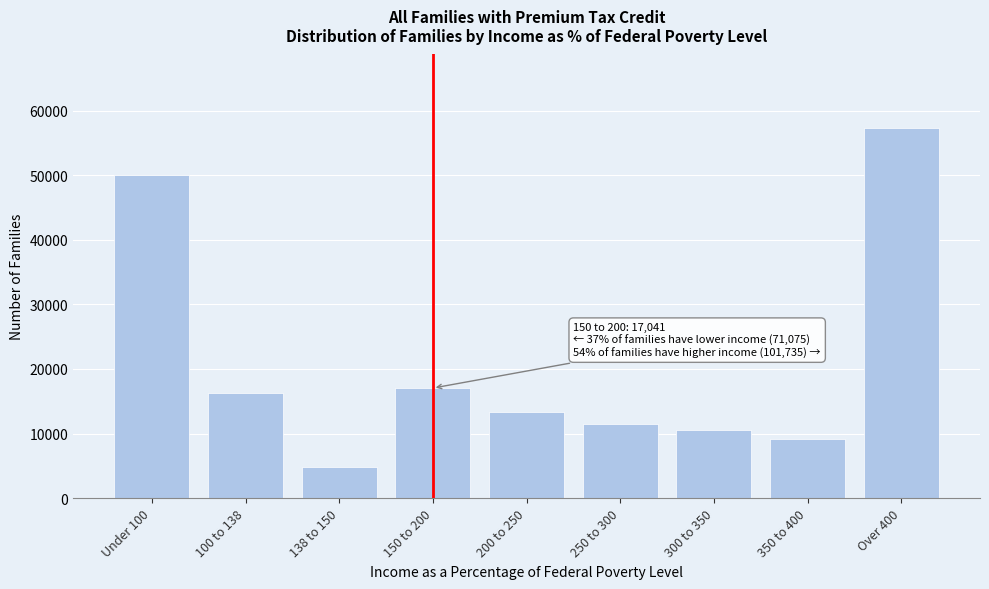

Reading left to right, what are all the values shown in this chart?

Under 100=50090	100 to 138=16219	138 to 150=4766	150 to 200=17041	200 to 250=13397	250 to 300=11505	300 to 350=10471	350 to 400=9111	Over 400=57251